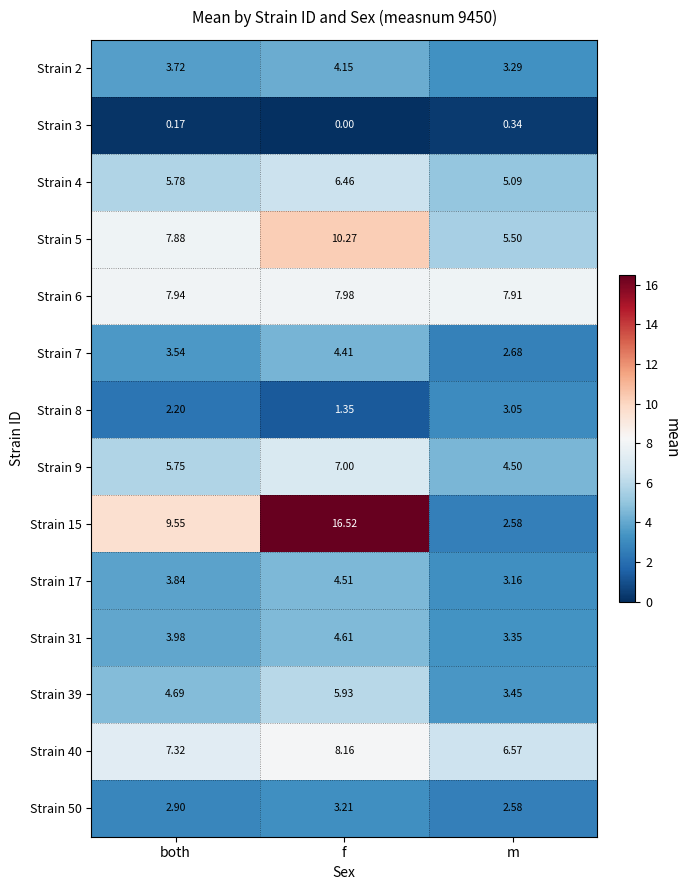

At which category is the sum across all series the highest?

f